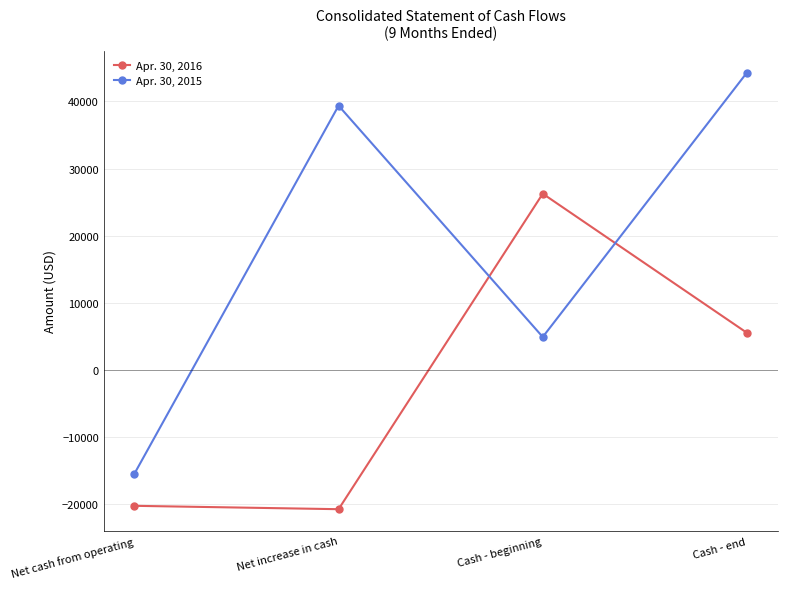

In Apr. 30, 2015, how many points are lower than both neighbors (excluding endpoints)?

1